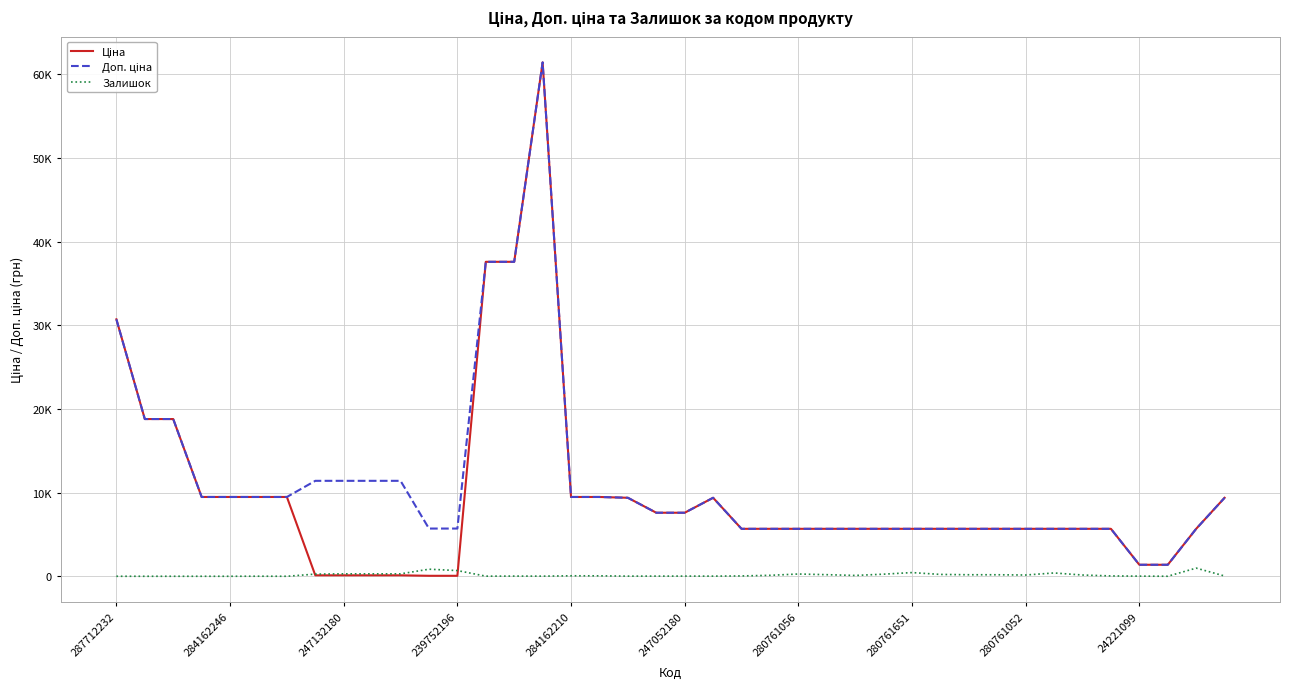

True or false: Залишок and Доп. ціна cross at least once.

False